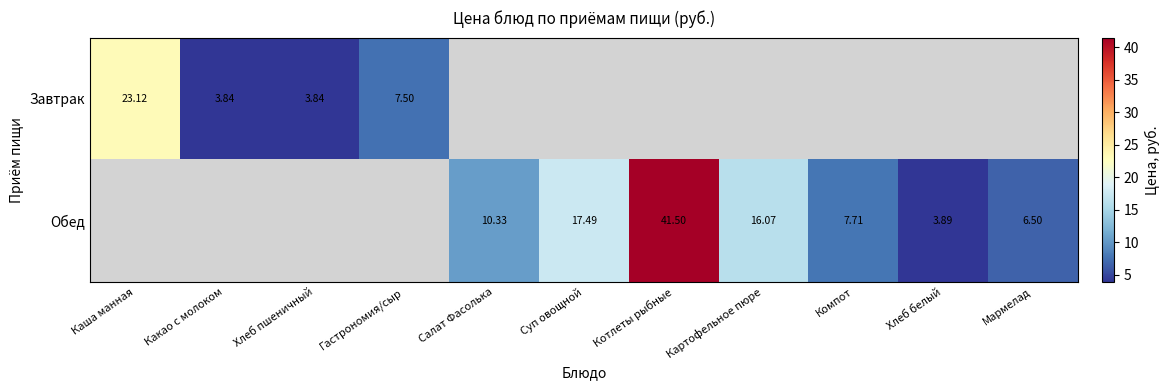

Is it true that row_0 equals 7.5 at Гастрономия/сыр?

True